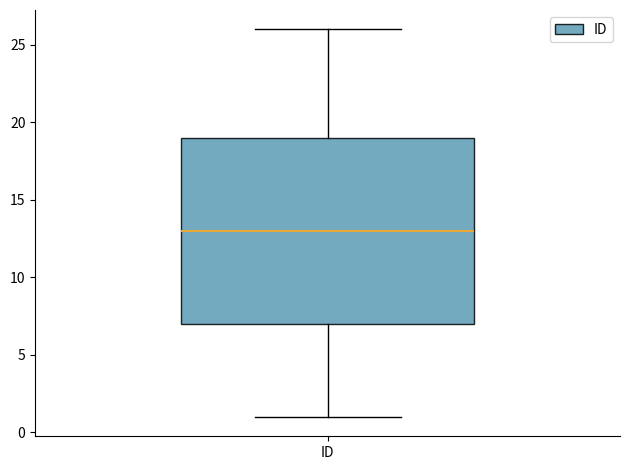

Transcribe this box plot: give where the median line is, the range the box spans, and where the two whiskers end, as read against the y-axis. The values are not printed on the chart, so give them approximately, as read against the axis.

median 13, box 7 to 19, whiskers 1 to 26